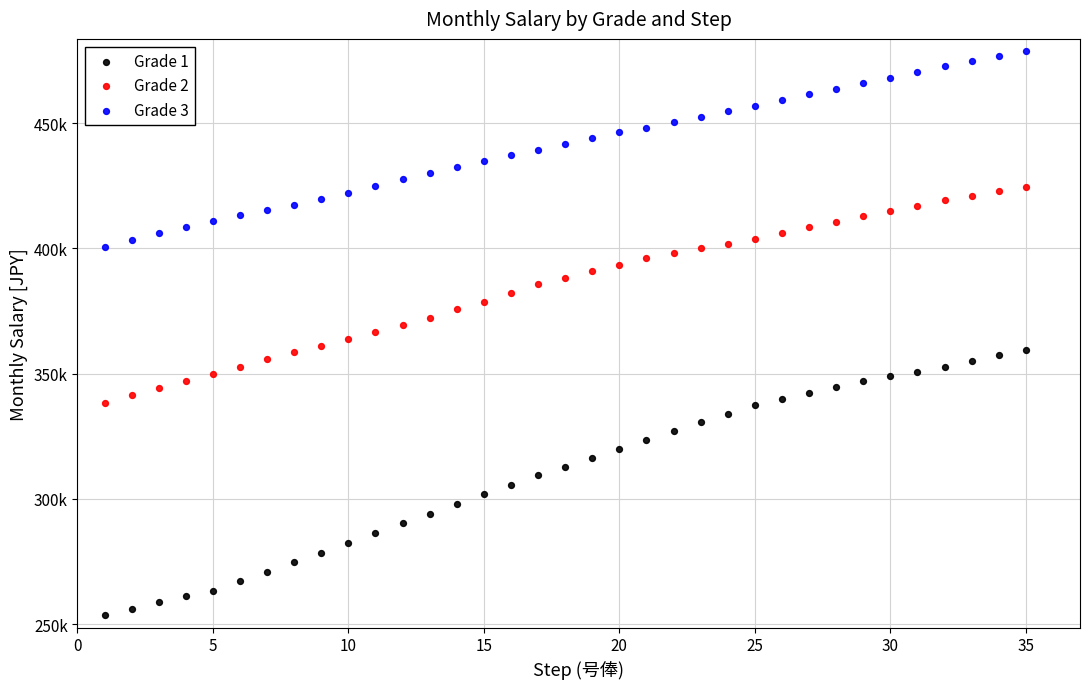

What are all the series names shown in the legend?

Grade 1, Grade 2, Grade 3